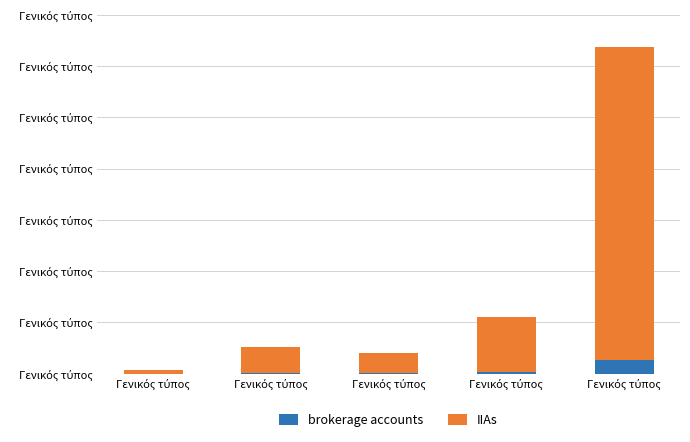

What is the total value across all series at Γενικός τύπος?

3.0